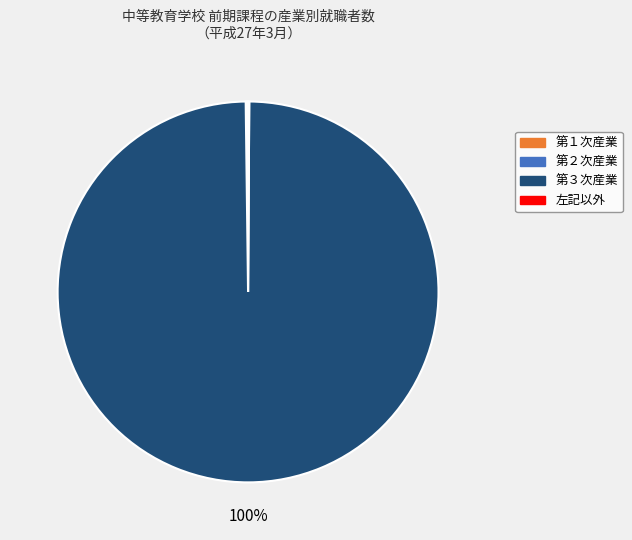

To the nearest percent, what is the difference between the largest and smallest slice percentages?

100%